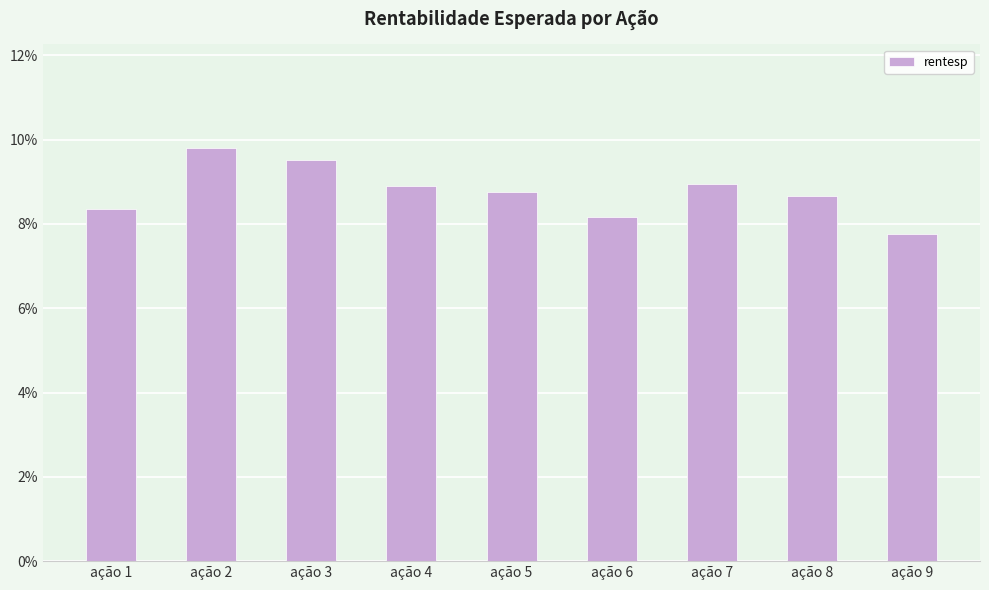

Where is the data nearest to the value 0?

ação 9